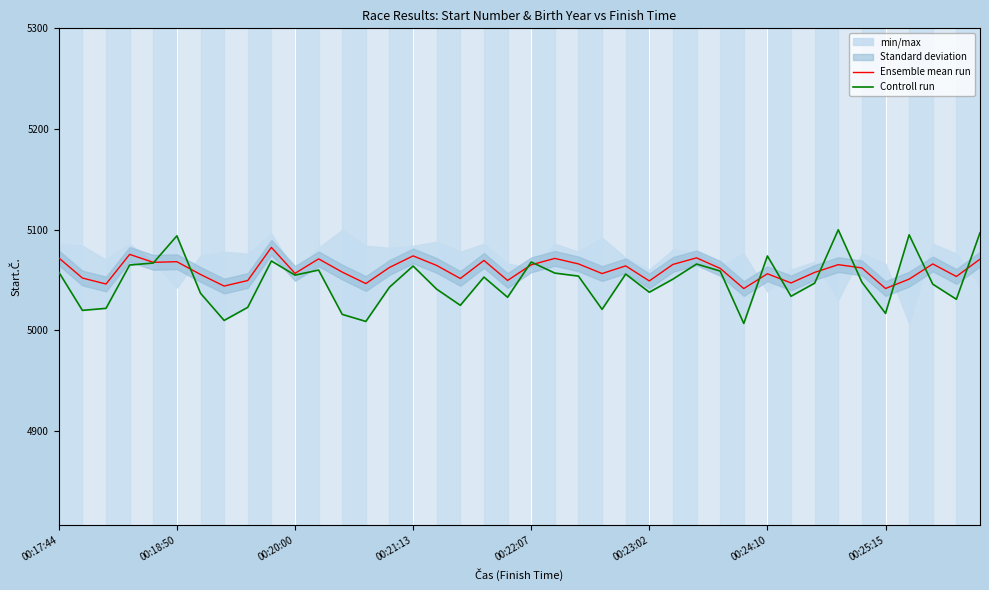

Reading left to right, transcribe all the data shown in this chart.

Ensemble mean run: 5072.1	5052.1	5046.2	5075.6	5067.7	5068.3	5055.6	5044.1	5049.6	5082.5	5056.7	5071.1	5058.0	5046.6	5062.6	5074.1	5064.6	5051.6	5069.6	5049.7	5065.2	5071.6	5066.1	5056.5	5064.1	5049.2	5065.6	5072.1	5061.7	5041.6	5056.3	5047.2	5057.7	5065.4	5062.1	5041.7	5051.0	5066.1	5053.6	5070.8
Controll run: 5058.0	5020.0	5022.0	5065.0	5067.0	5094.0	5037.0	5010.0	5023.0	5069.0	5055.0	5060.0	5016.0	5009.0	5043.0	5064.0	5041.0	5025.0	5053.0	5033.0	5068.0	5057.0	5054.0	5021.0	5056.0	5038.0	5051.0	5066.0	5059.0	5007.0	5074.0	5034.0	5047.0	5100.0	5048.0	5017.0	5095.0	5046.0	5031.0	5097.0